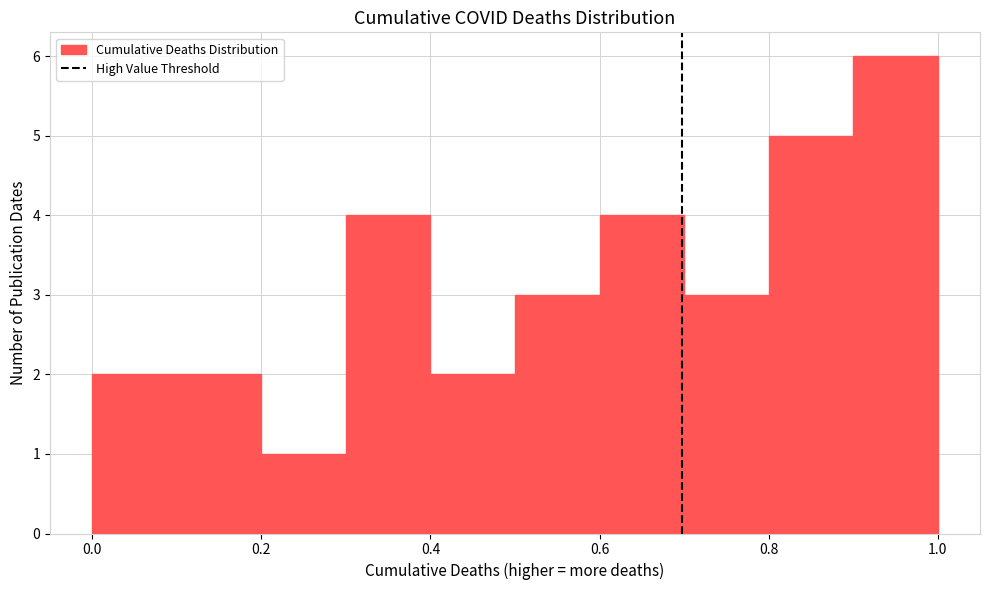

Reading left to right, transcribe this chart: for each bar, give the range it covers on the x-axis and its height. The values are not printed on the chart, so give them approximately, as read against the axis.

0.0 to 0.1: 2
0.1 to 0.2: 2
0.2 to 0.3: 1
0.3 to 0.4: 4
0.4 to 0.5: 2
0.5 to 0.6: 3
0.6 to 0.7: 4
0.7 to 0.8: 3
0.8 to 0.9: 5
0.9 to 1.0: 6